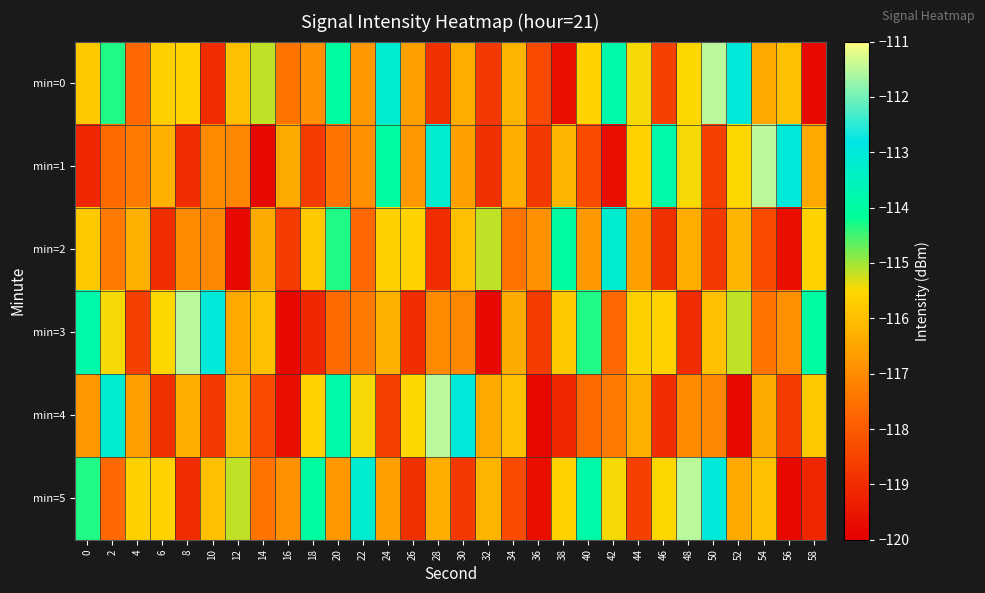

How many distinct data groups are displayed?

6